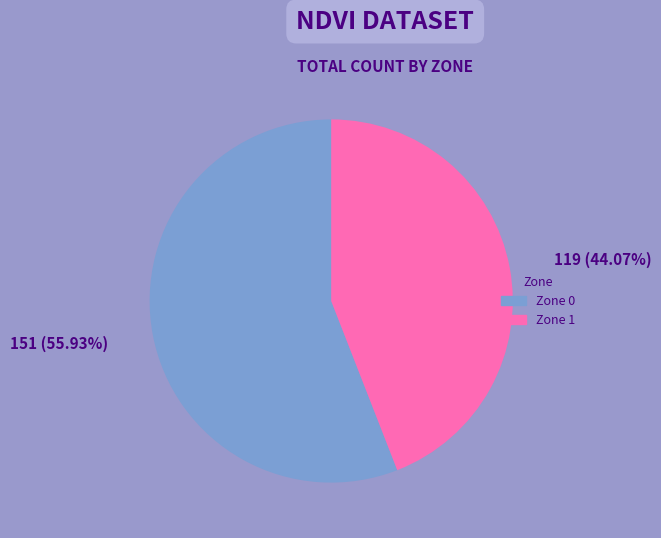

Does Zone 1 account for over 50% of the chart?

No